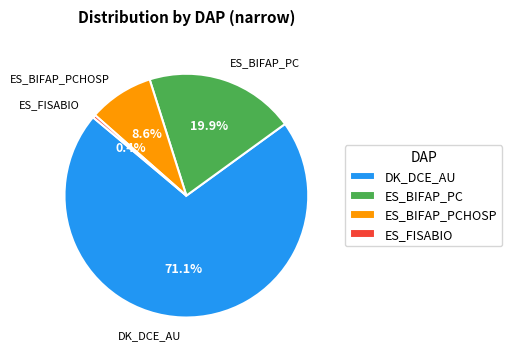

Which slice is the largest?

DK_DCE_AU